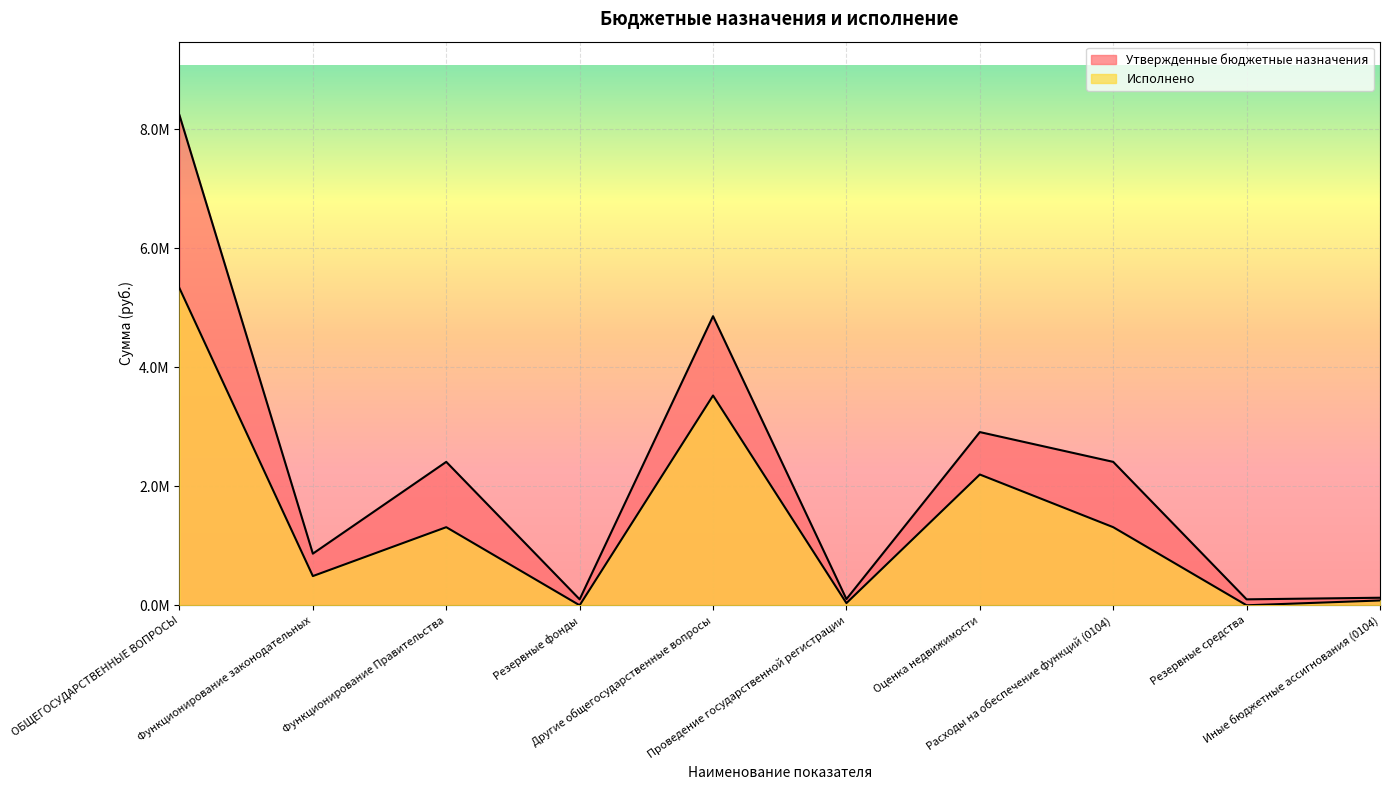

What is the average value of the Утвержденные бюджетные назначения series?

2213380.0